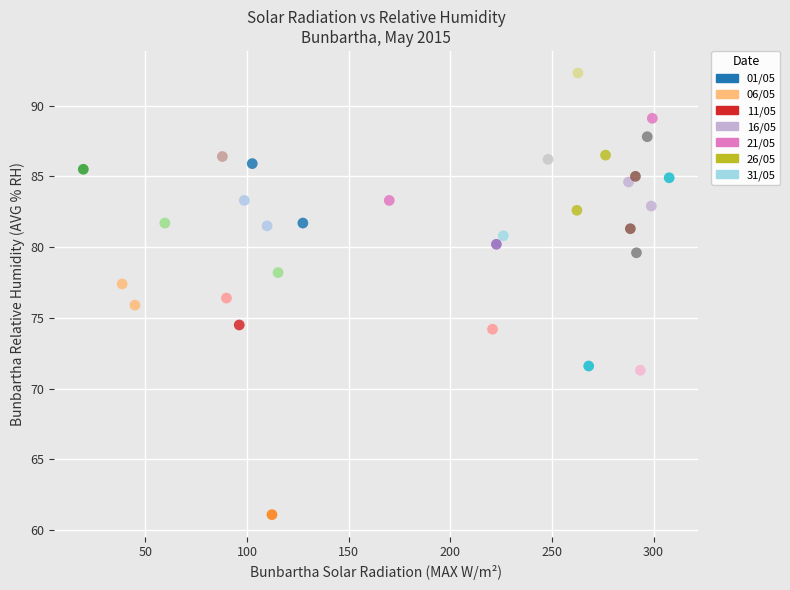

What is the range of Y values (max minus min)?

31.2